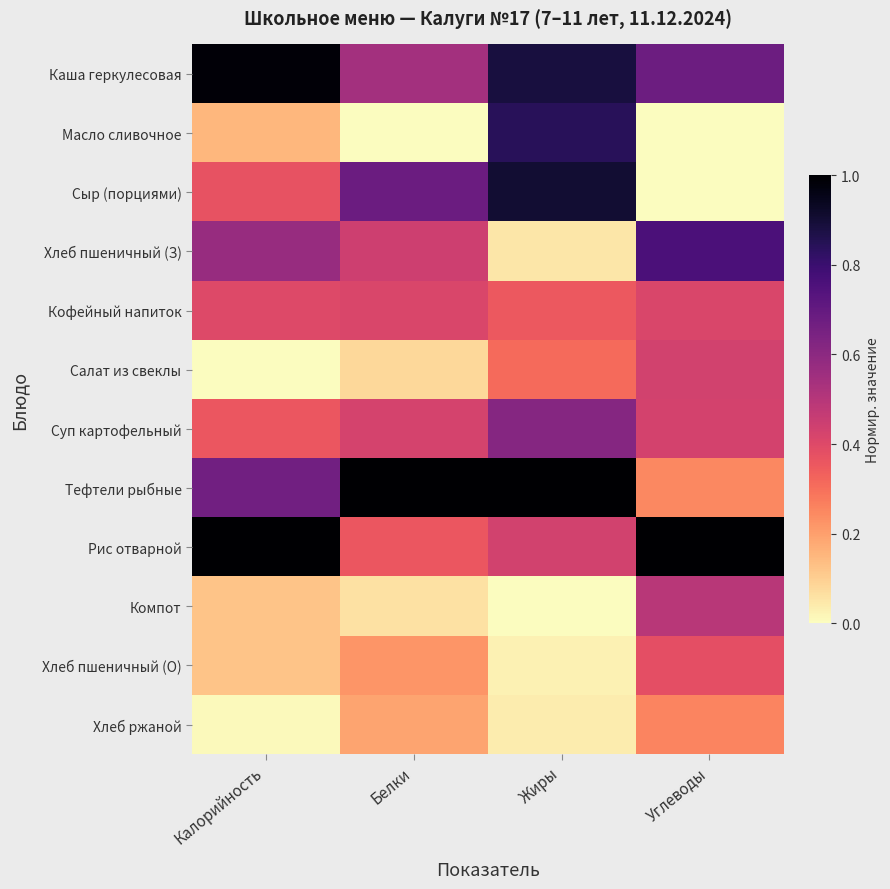

Reading right to left, transcribe all the data shown in this chart.

Каша геркулесовая: Углеводы=0.7	Жиры=0.9	Белки=0.5	Калорийность=1.0
Масло сливочное: Углеводы=0.0	Жиры=0.8	Белки=0.0	Калорийность=0.2
Сыр (порциями): Углеводы=0.0	Жиры=0.9	Белки=0.7	Калорийность=0.4
Хлеб пшеничный (З): Углеводы=0.8	Жиры=0.0	Белки=0.4	Калорийность=0.6
Кофейный напиток: Углеводы=0.4	Жиры=0.4	Белки=0.4	Калорийность=0.4
Салат из свеклы: Углеводы=0.4	Жиры=0.3	Белки=0.1	Калорийность=0.0
Суп картофельный: Углеводы=0.4	Жиры=0.6	Белки=0.4	Калорийность=0.4
Тефтели рыбные: Углеводы=0.2	Жиры=1.0	Белки=1.0	Калорийность=0.7
Рис отварной: Углеводы=1.0	Жиры=0.4	Белки=0.4	Калорийность=1.0
Компот: Углеводы=0.5	Жиры=0.0	Белки=0.1	Калорийность=0.1
Хлеб пшеничный (О): Углеводы=0.4	Жиры=0.0	Белки=0.2	Калорийность=0.1
Хлеб ржаной: Углеводы=0.3	Жиры=0.0	Белки=0.2	Калорийность=0.0